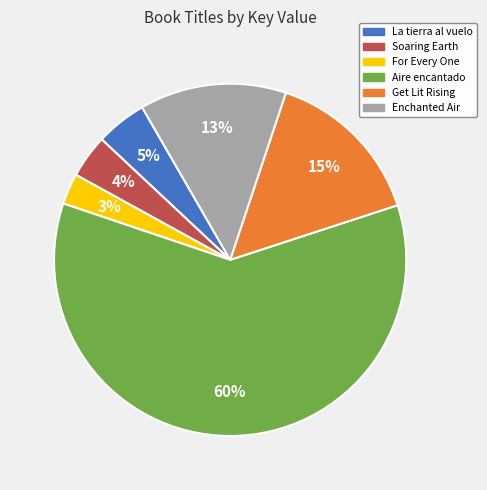

Count the number of slices in the pie.

6